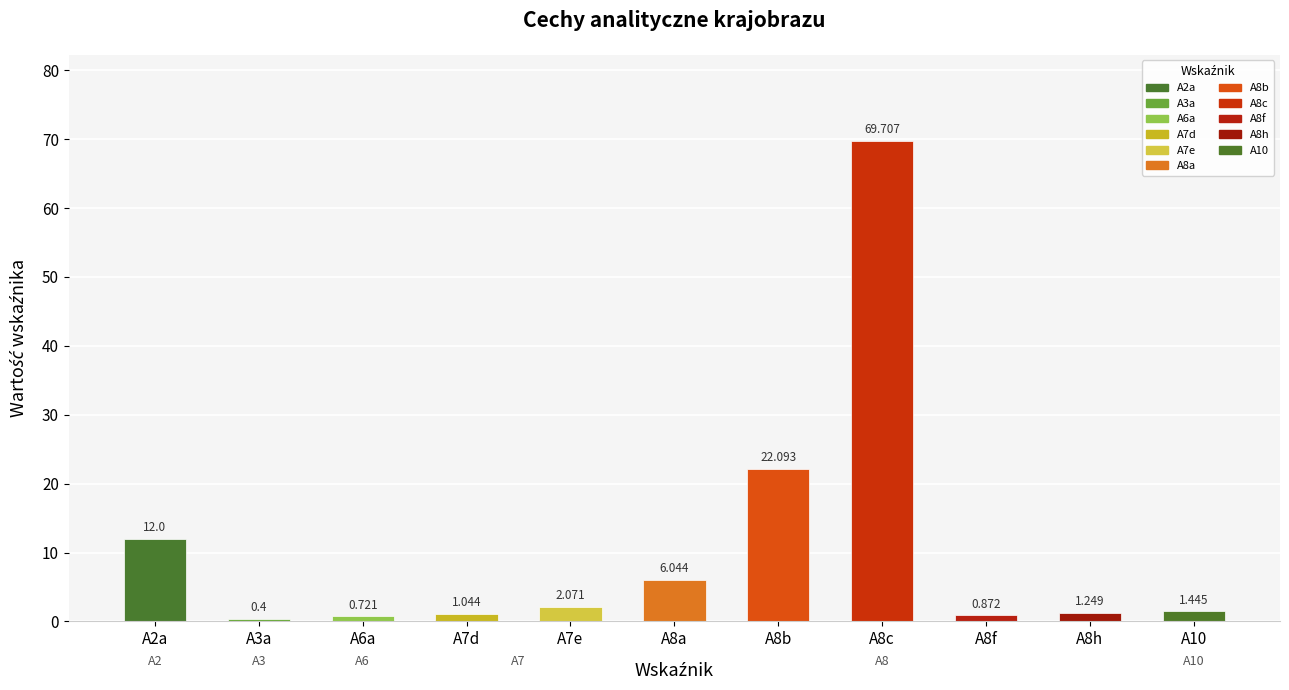

Reading left to right, list all the values displayed in this chart.

A2a=12.0	A3a=0.4	A6a=0.7	A7d=1.0	A7e=2.1	A8a=6.0	A8b=22.1	A8c=69.7	A8f=0.9	A8h=1.2	A10=1.4